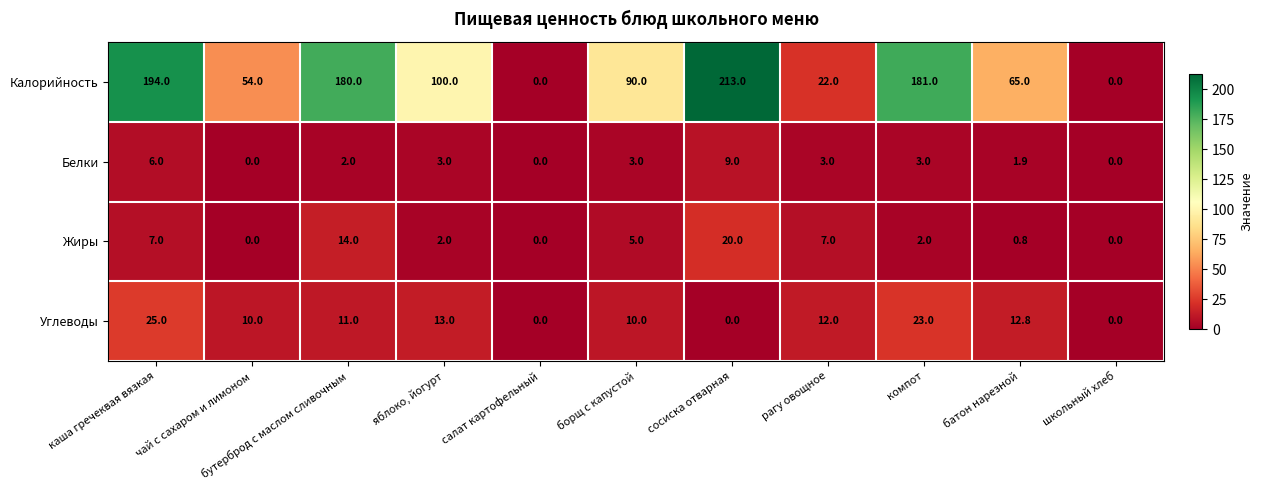

What is the difference between the highest and lowest values at сосиска отварная?

213.0